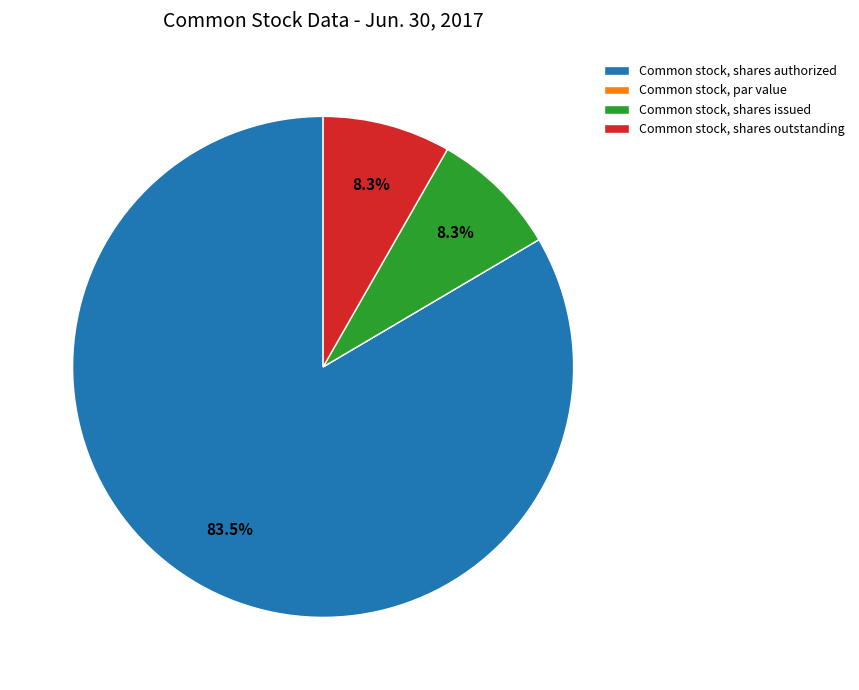

What is the largest slice in the pie chart?

Common stock, shares authorized